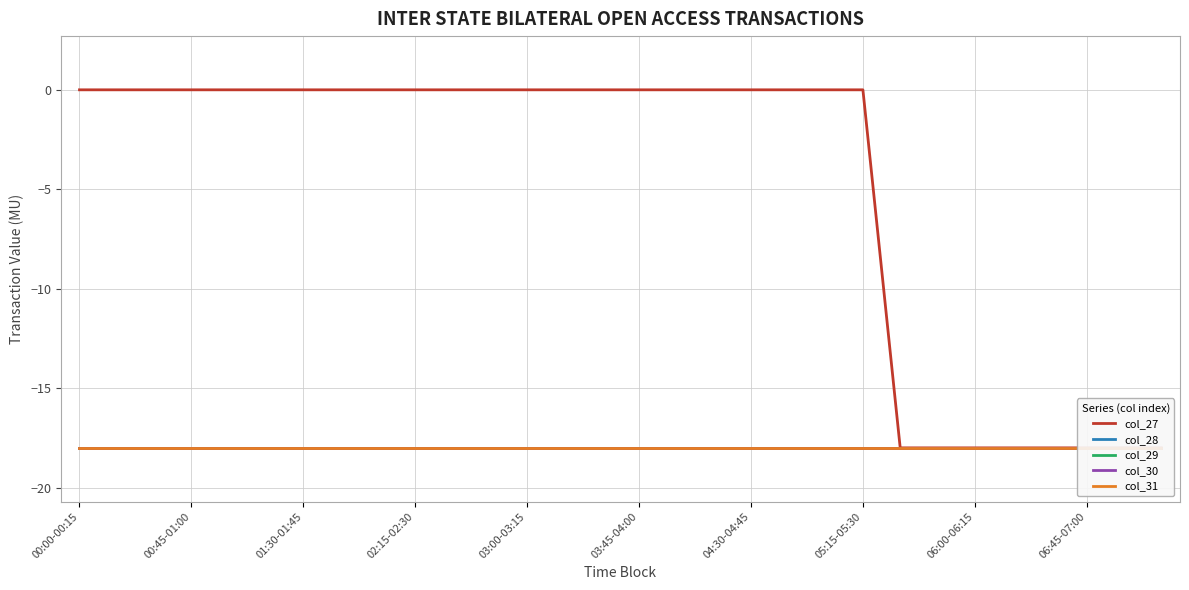

The col_28 series shows -18 at 11. True or false?

True